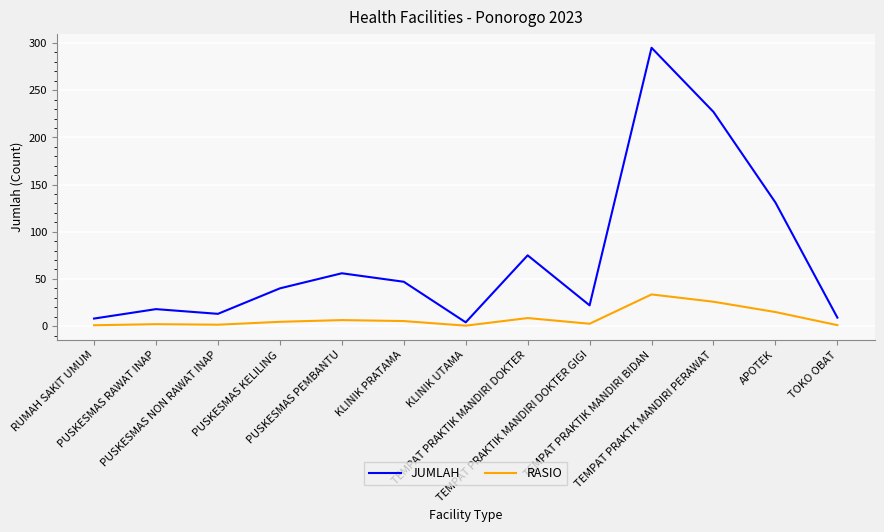

Which label corresponds to the largest value in the chart?

TEMPAT PRAKTIK MANDIRI BIDAN